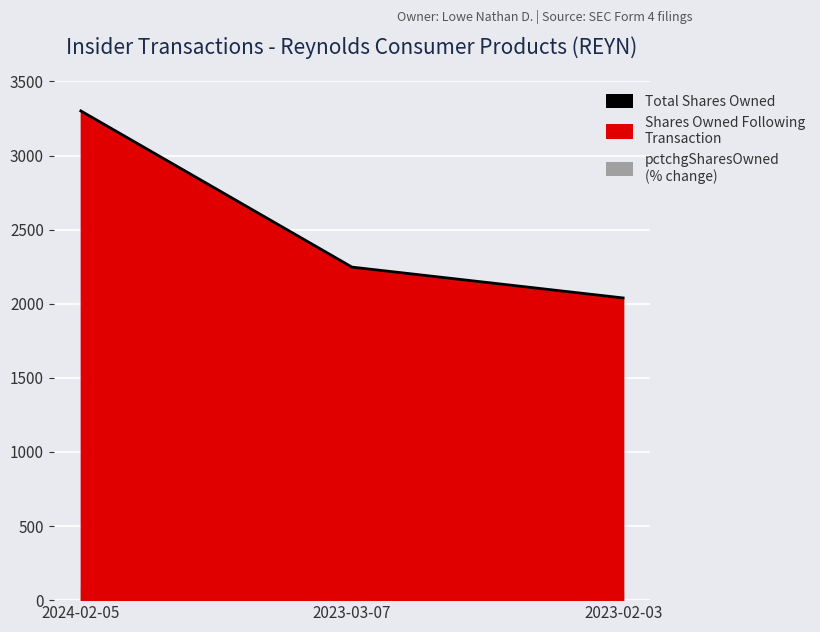

Which category has the highest value across all series?

2024-02-05